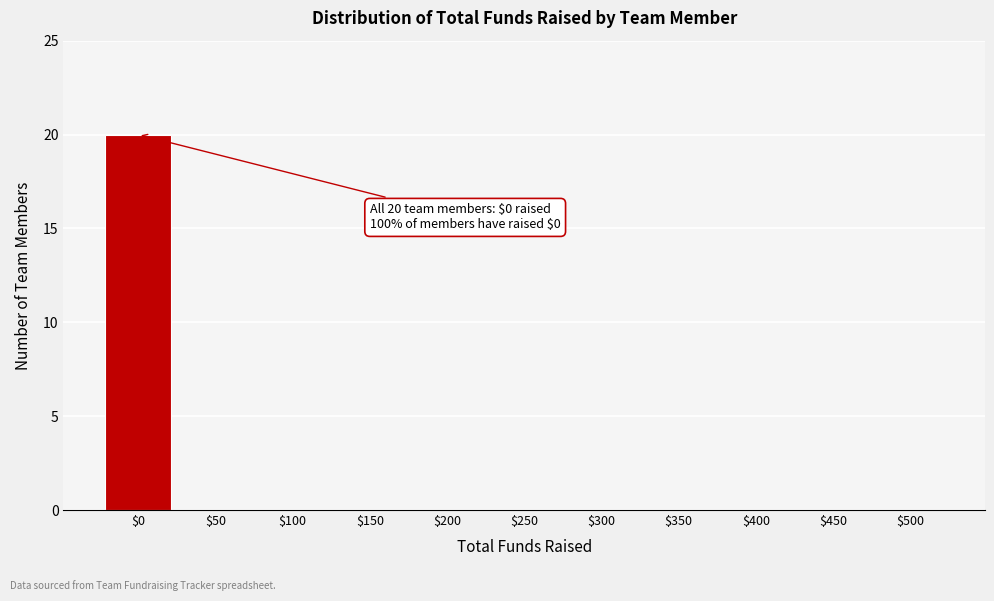

What is the sum of all values?

20